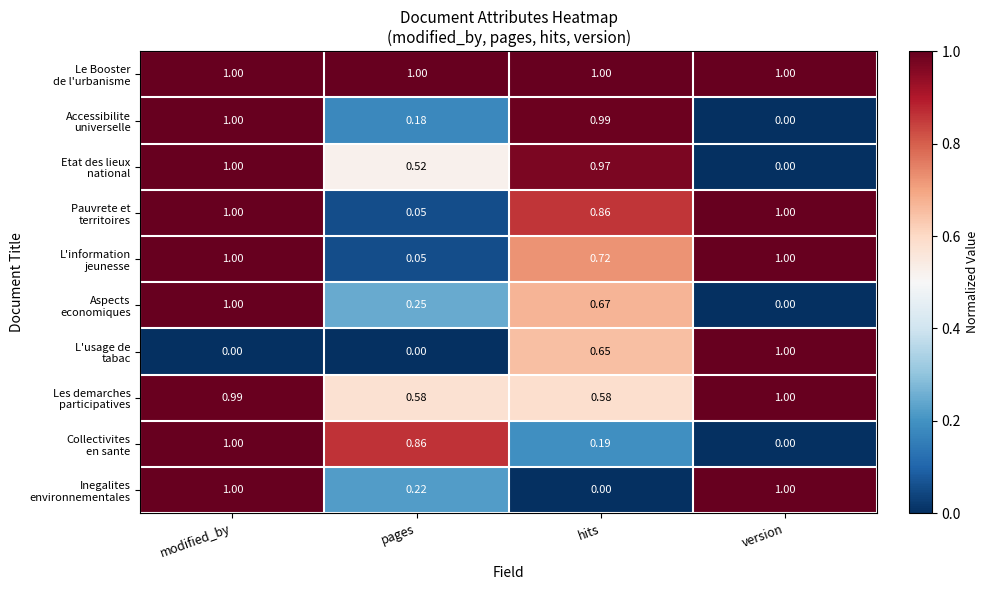

At which category is the sum across all series the highest?

modified_by